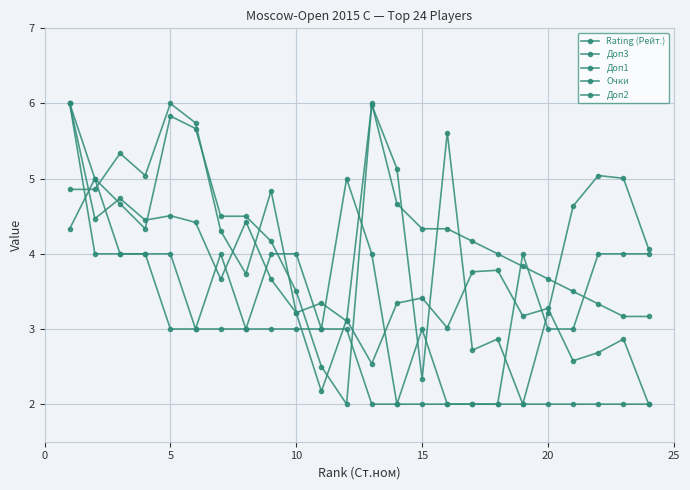

How many interior local valleys does the Доп1 series have?

2